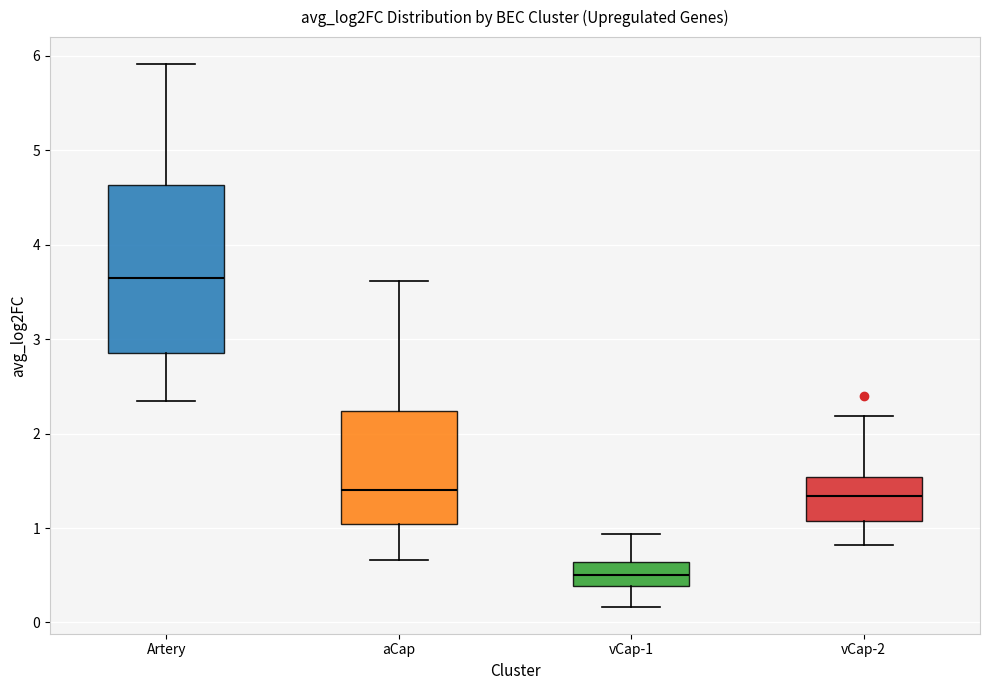

Where is the upper edge of the box for aCap on the y-axis? The values are not printed on the chart, so give them approximately, as read against the axis.

2.2